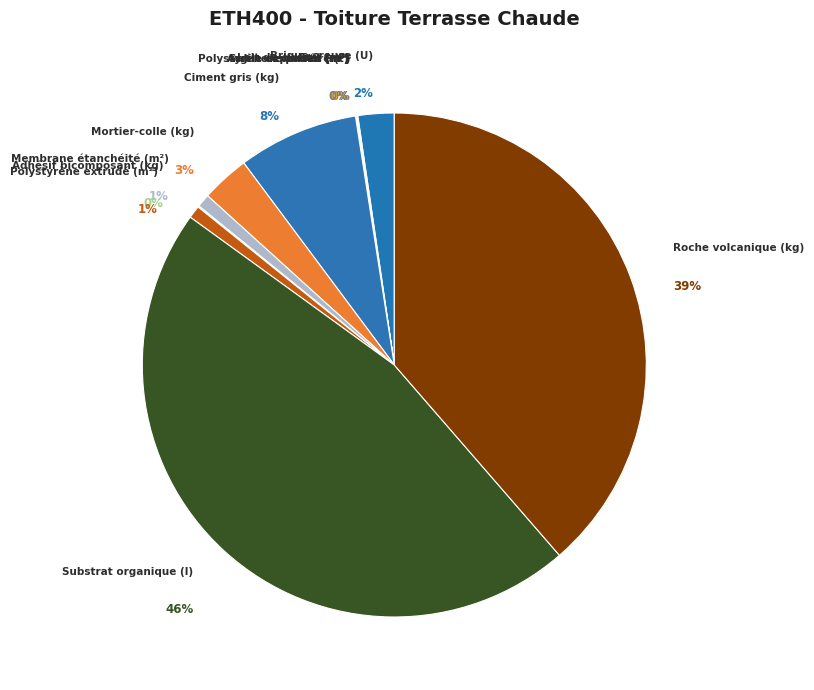

To the nearest percent, what is the difference between the Roche volcanique (kg) and Sable de carrière (t) slice percentages?

39%